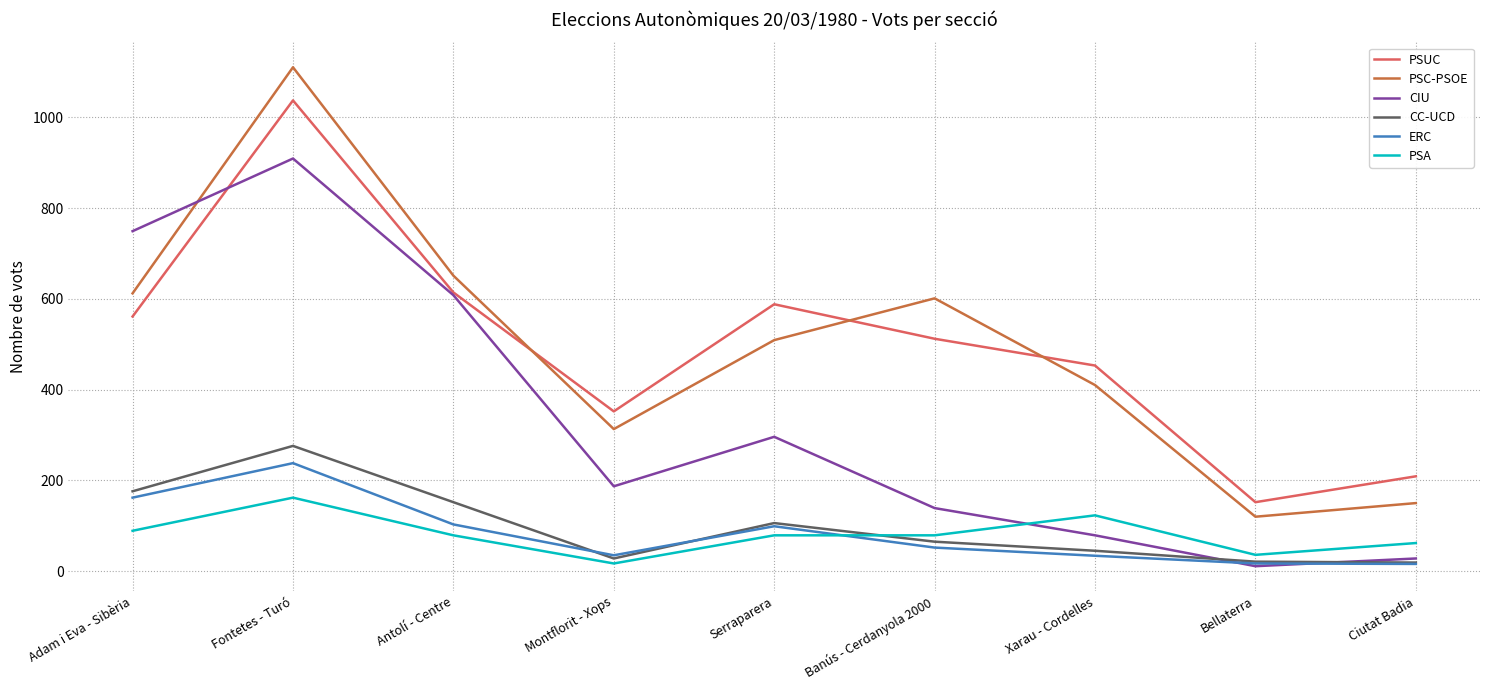

What is the difference between the PSA values at Fontetes - Turó and Montflorit - Xops?

145